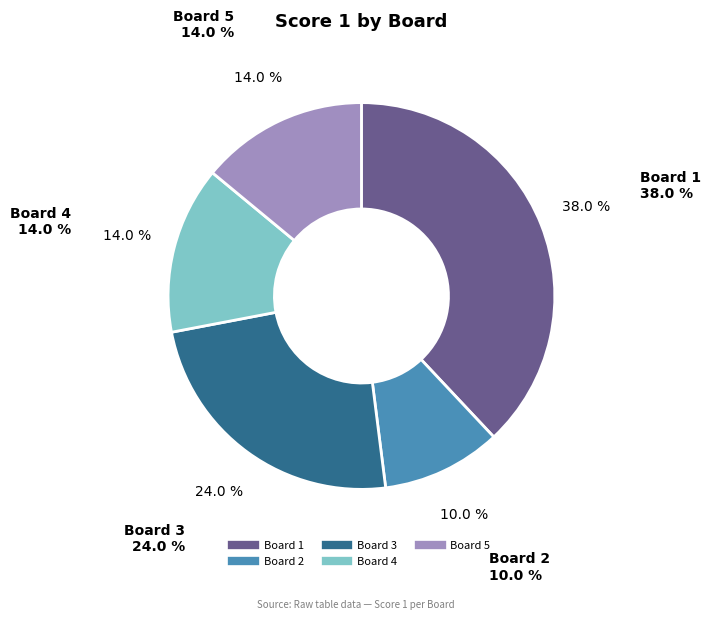

How many segments does this pie chart have?

5